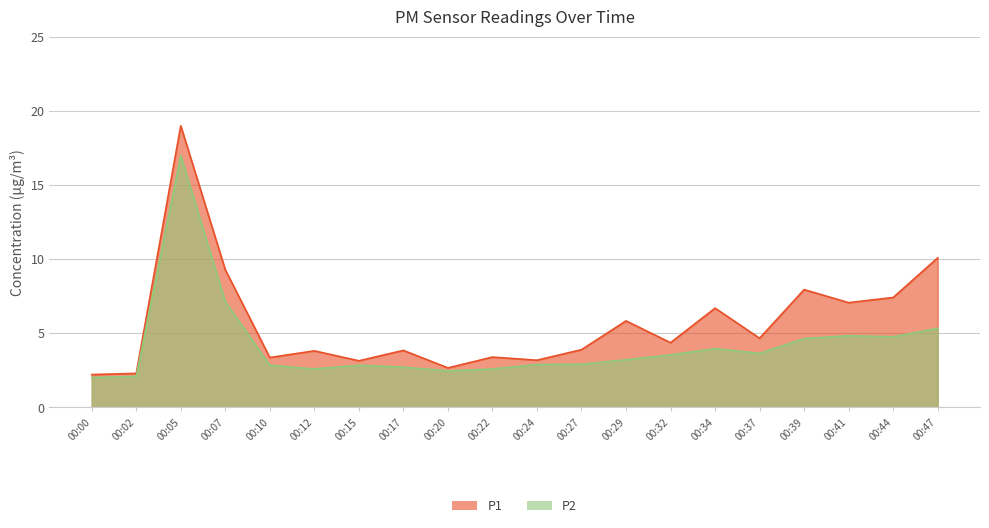

How many data points in P2 are above 3?

10